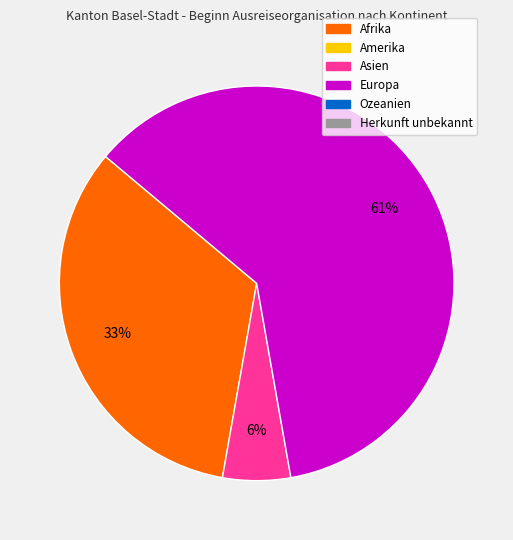

Is there any slice that represents more than half of the pie?

Yes